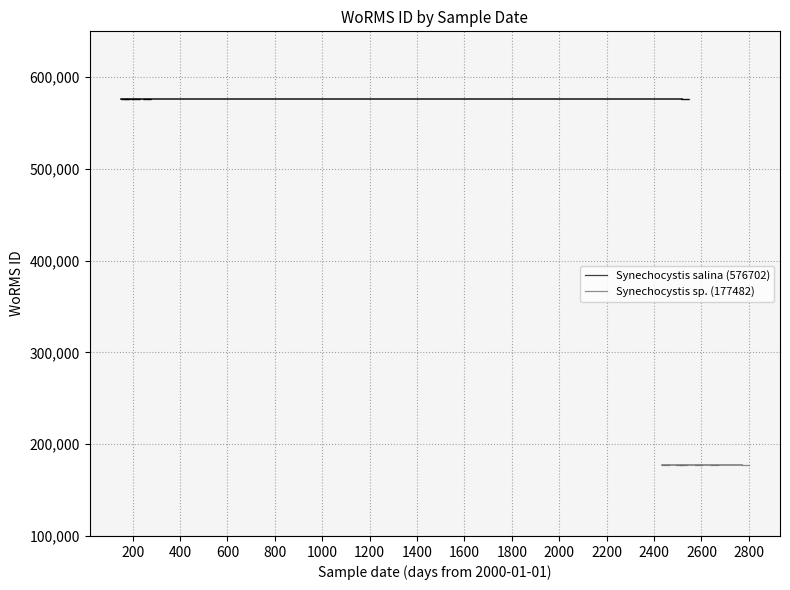

What is the value of the Synechocystis sp. (177482) point at the 1st from the left?

177482